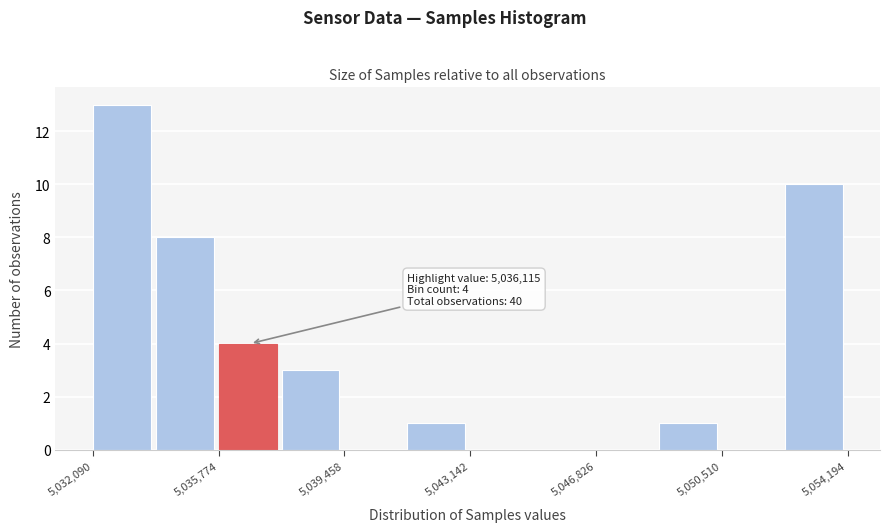

Read against the x-axis, roughly where is the centre of the tallest bar?

5033000